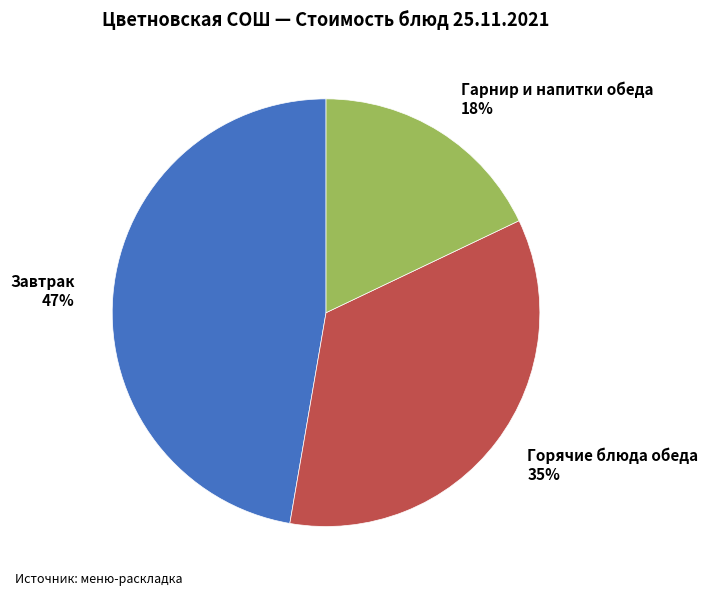

Does any single category account for the majority?

No